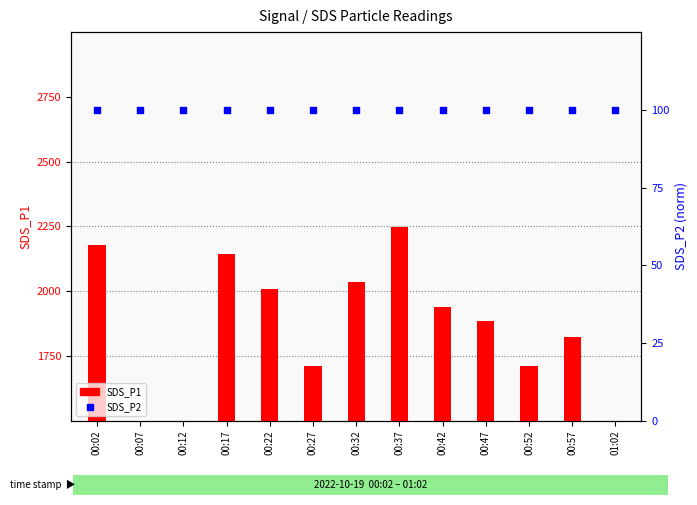

Is the value of SDS_P2 at 00:42 greater than the value of SDS_P1 at 00:52?

No